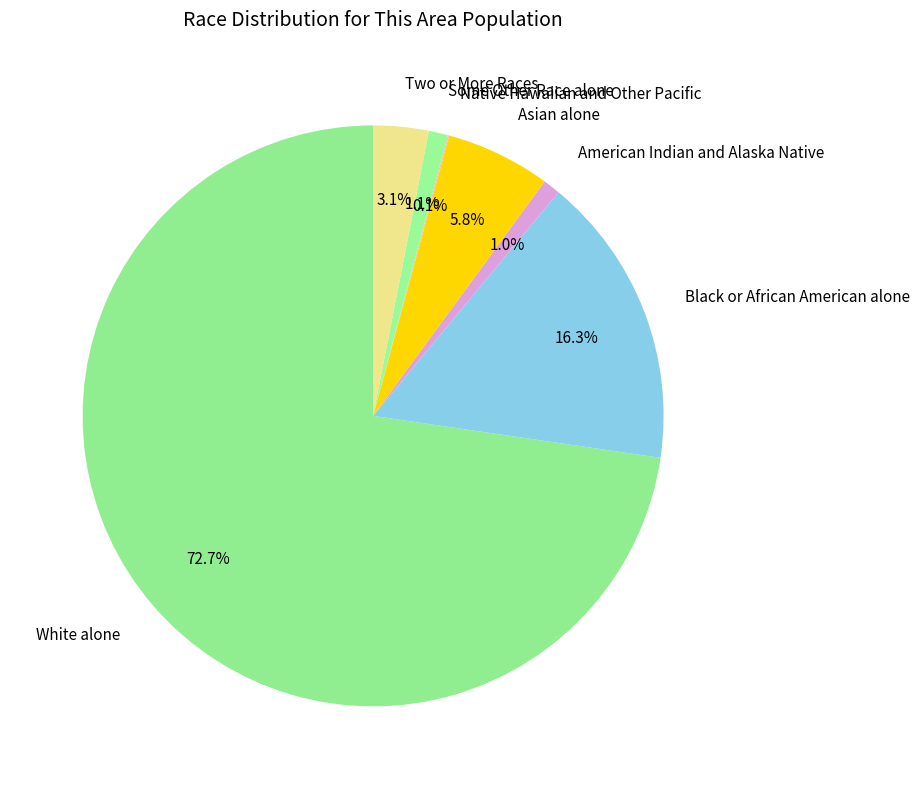

What percentage is NOT represented by Black or African American alone?

83.7%